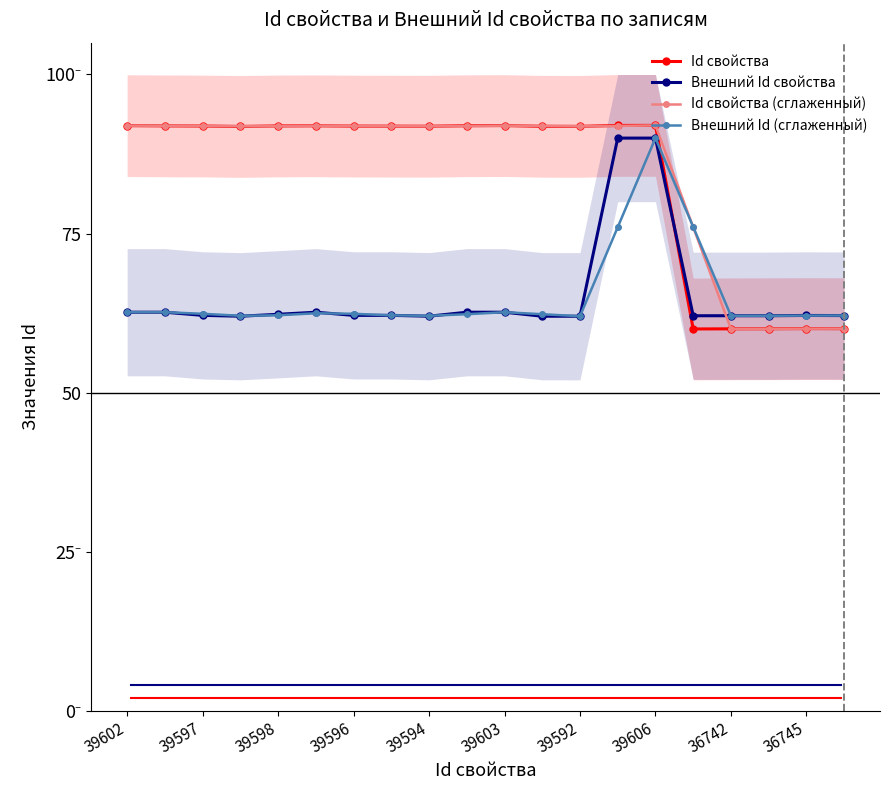

How many interior local valleys does the Id свойства (сглаженный) series have?

4